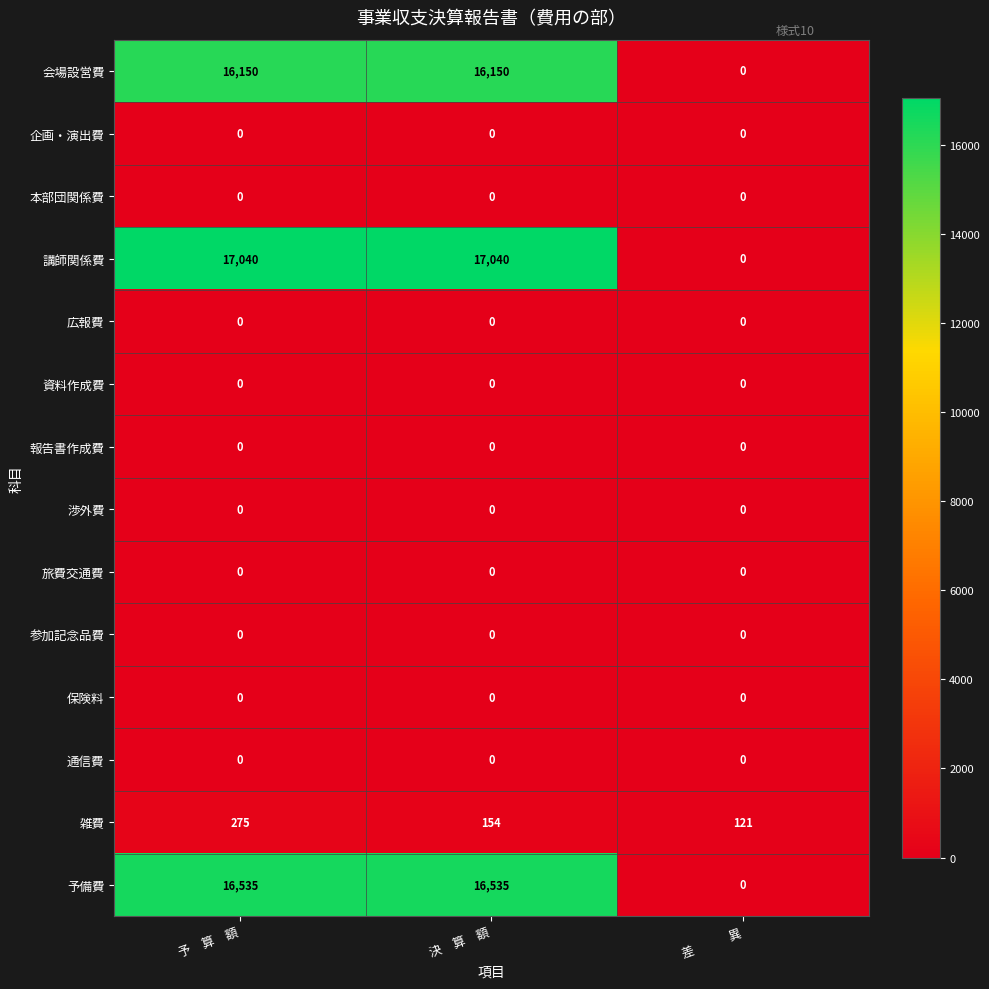

The value of 報告書作成費 at 予　算　額 is 0. True or false?

True